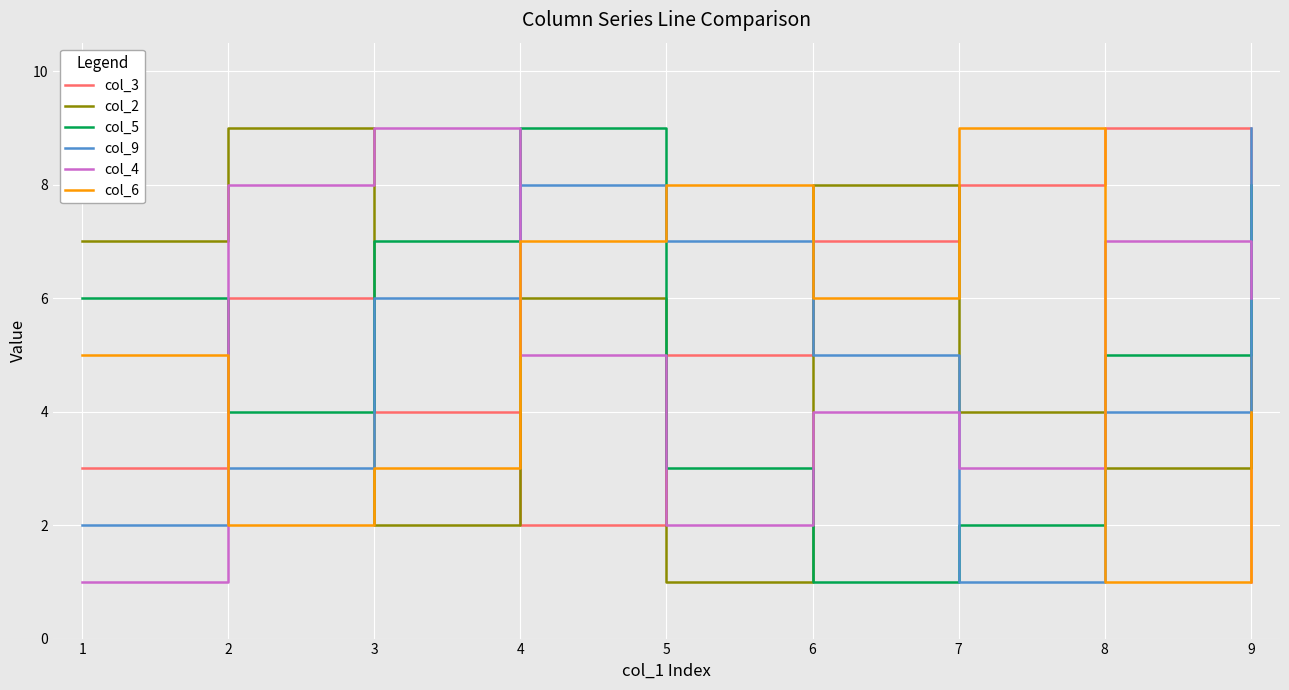

Between which two adjacent categories do col_4 and col_3 first intersect?

1 and 2